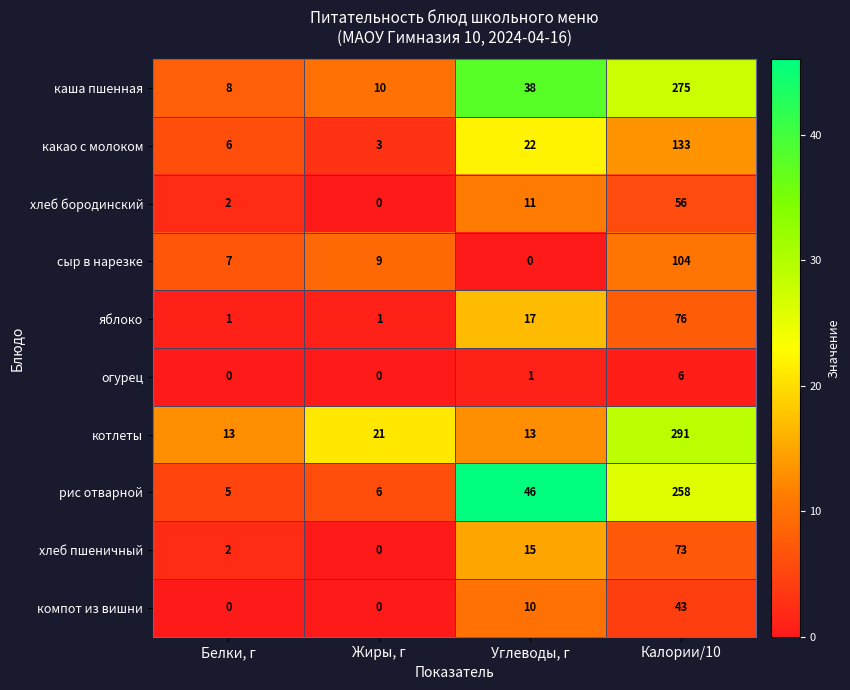

The value of компот из вишни at Белки, г is 0. True or false?

True